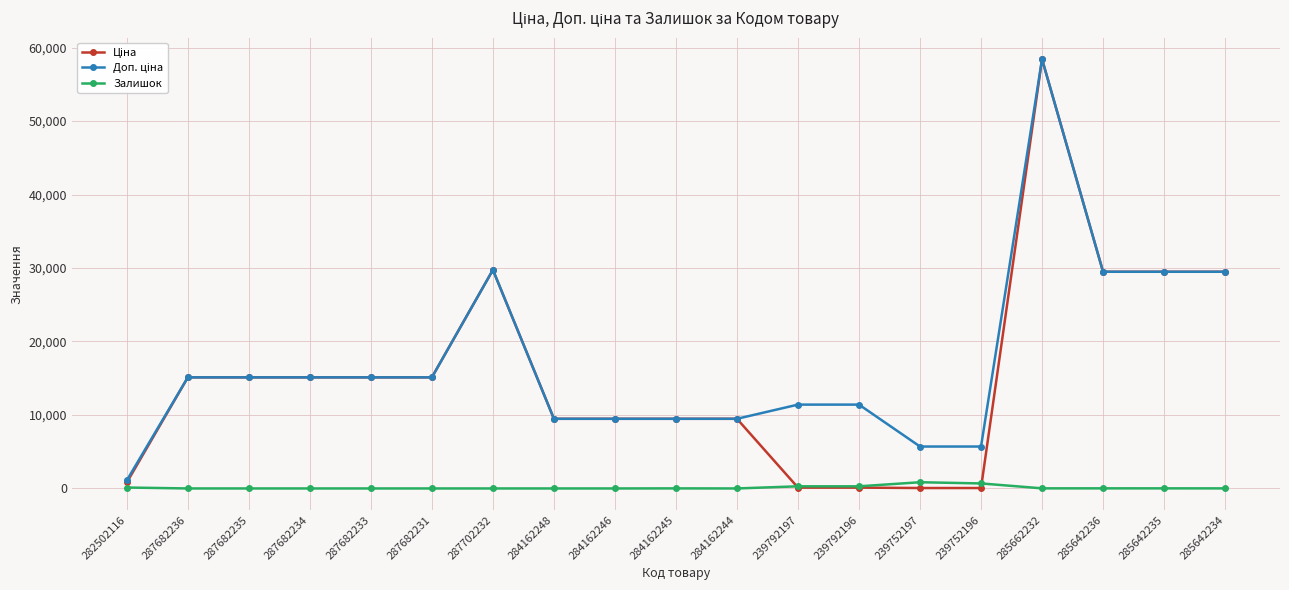

What is the difference between the highest and lowest values at 287682236?

15120.0